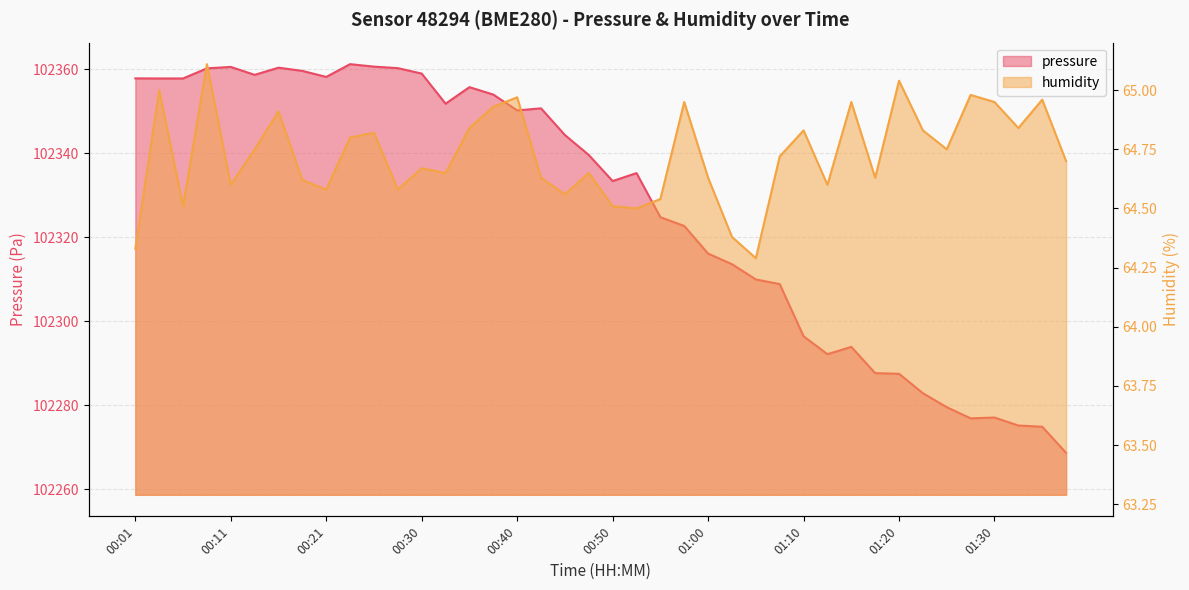

Reading left to right, list all the values displayed in this chart.

pressure: 102357.9	102357.8	102357.8	102360.2	102360.6	102358.7	102360.4	102359.6	102358.2	102361.2	102360.7	102360.3	102359.0	102351.8	102355.8	102354.0	102350.2	102350.7	102344.4	102339.6	102333.4	102335.3	102324.8	102322.7	102316.1	102313.6	102309.9	102308.9	102296.4	102292.1	102293.9	102287.6	102287.5	102282.9	102279.5	102276.9	102277.1	102275.1	102274.9	102268.6
humidity: 64.3	65.0	64.5	65.1	64.6	64.8	64.9	64.6	64.6	64.8	64.8	64.6	64.7	64.7	64.8	64.9	65.0	64.6	64.6	64.7	64.5	64.5	64.5	65.0	64.6	64.4	64.3	64.7	64.8	64.6	65.0	64.6	65.0	64.8	64.8	65.0	65.0	64.8	65.0	64.7